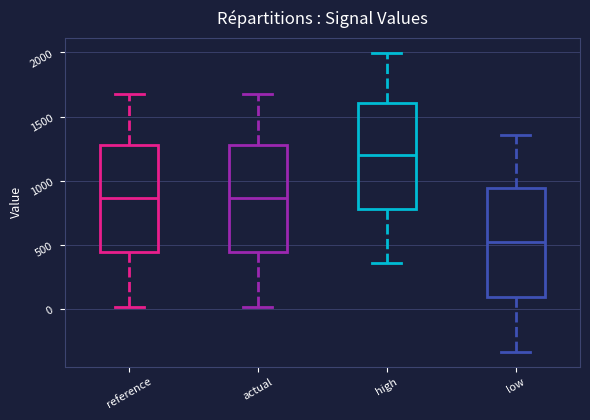

Reading left to right, transcribe this box plot: for each box, give where its median line is, the range the box spans, and where its two whiskers end, as read against the y-axis. The values are not printed on the chart, so give them approximately, as read against the axis.

reference: median 850, box 450 to 1300, whiskers 0 to 1700
actual: median 850, box 450 to 1300, whiskers 0 to 1700
high: median 1200, box 800 to 1600, whiskers 350 to 2000
low: median 500, box 100 to 950, whiskers -350 to 1350